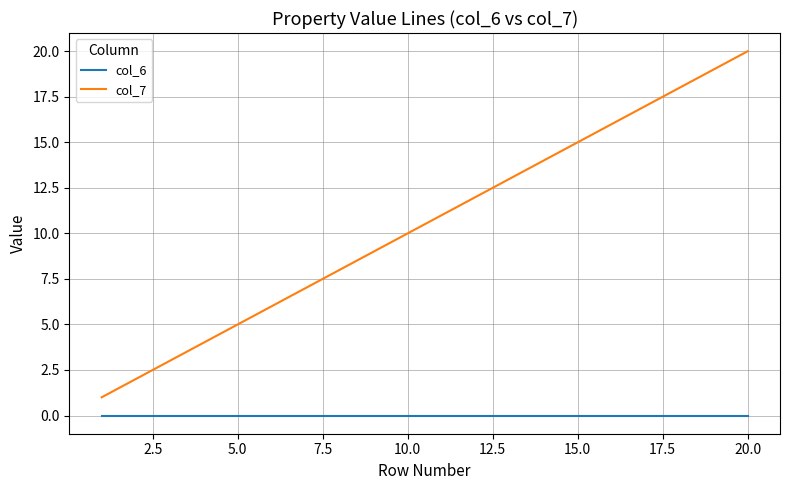

What are all the series names shown in the legend?

col_6, col_7